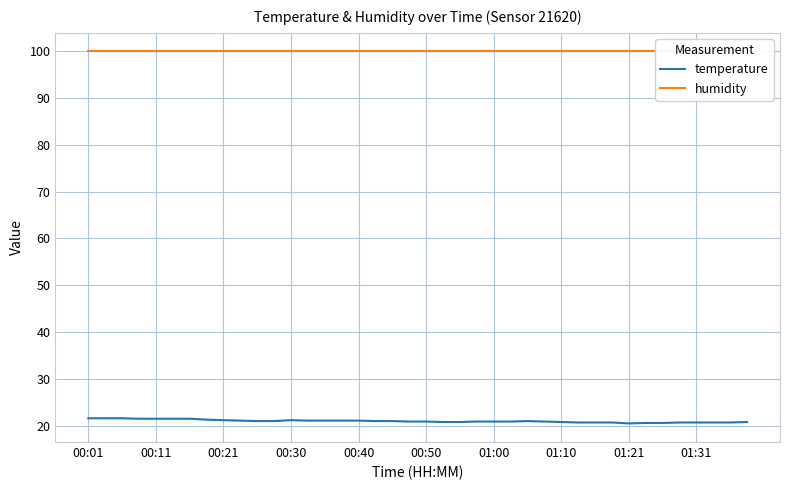

What is the highest value of the temperature series?

21.6